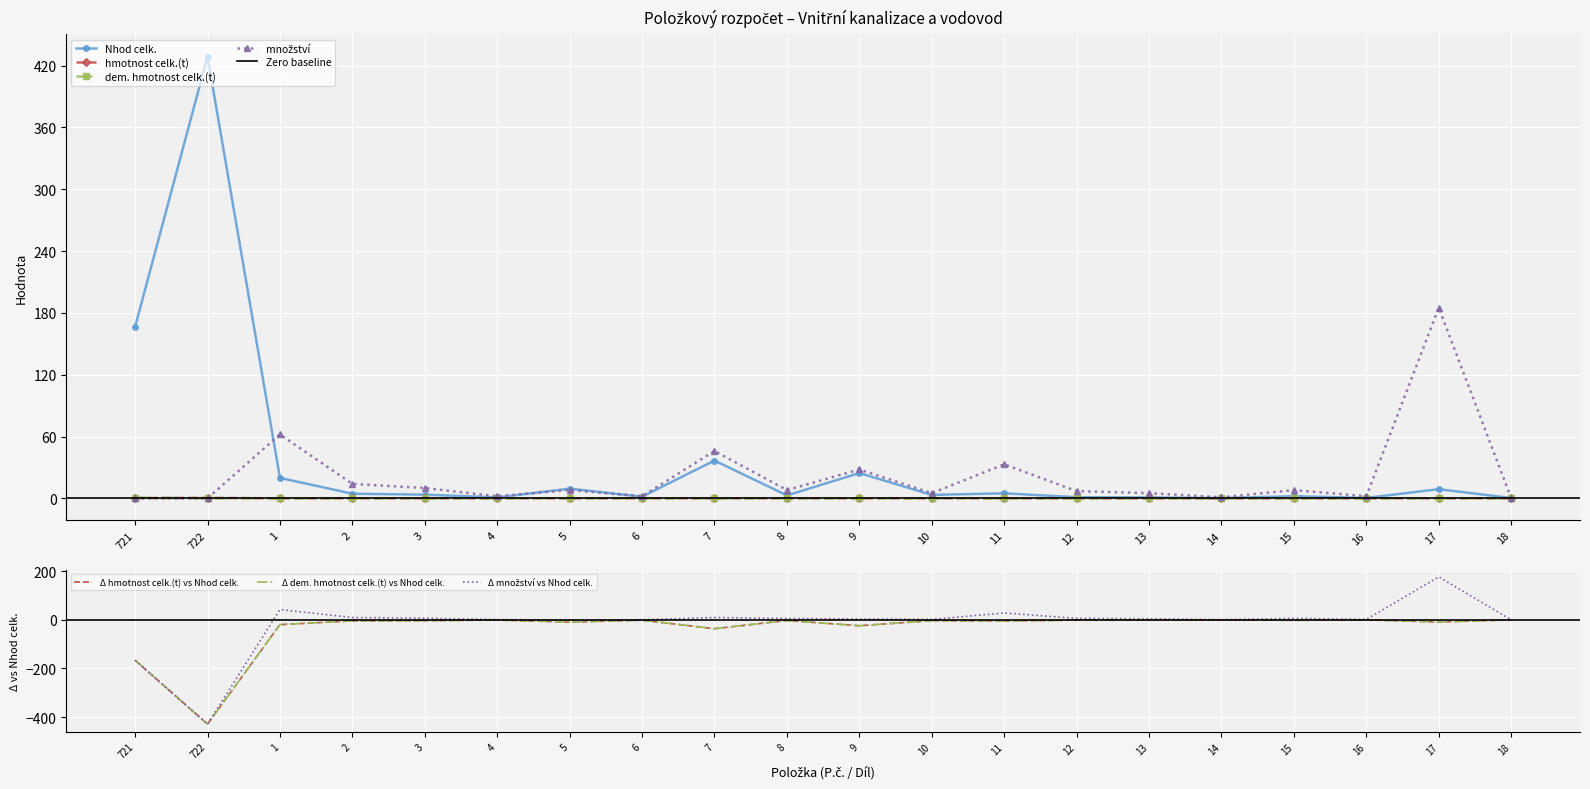

Which has a higher value, 3 or 15?

3